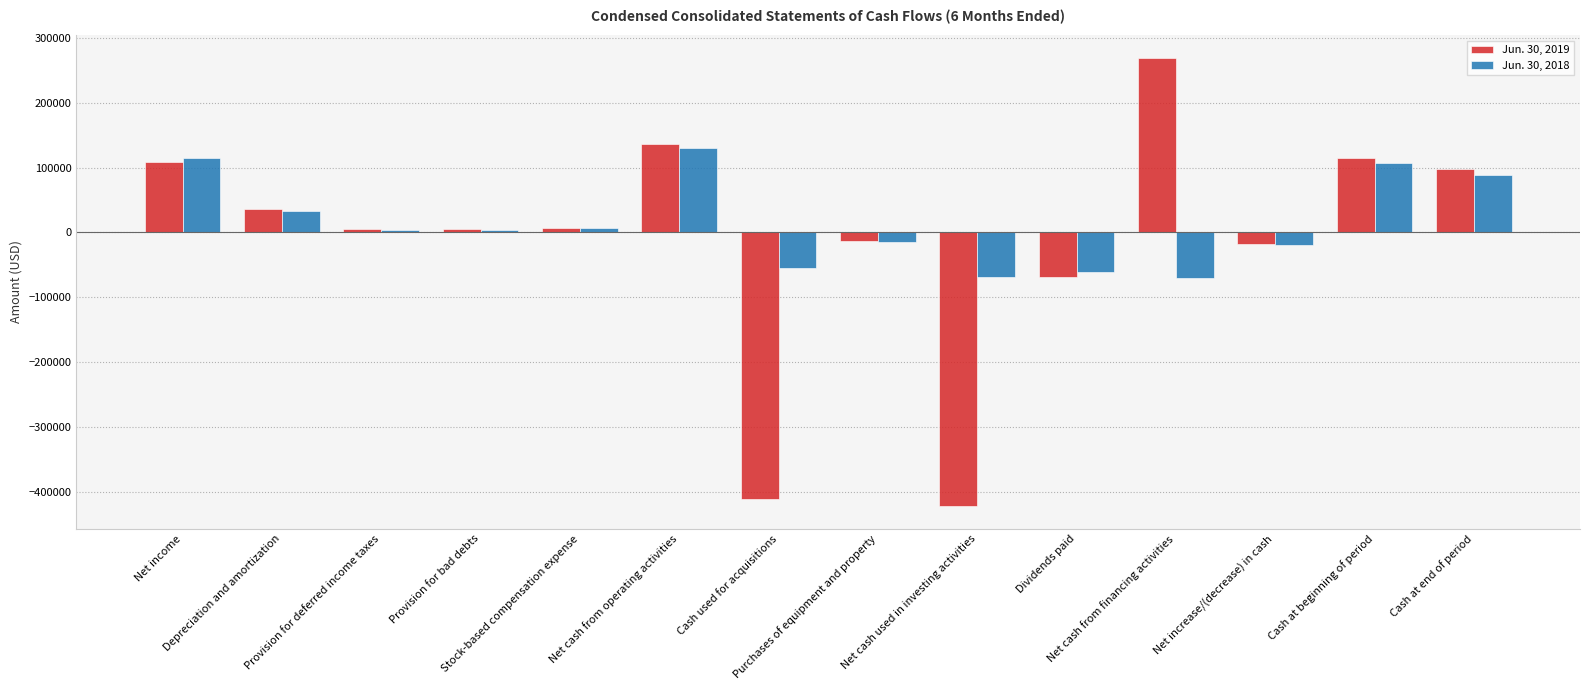

What is the highest value of the Jun. 30, 2019 series?

269342